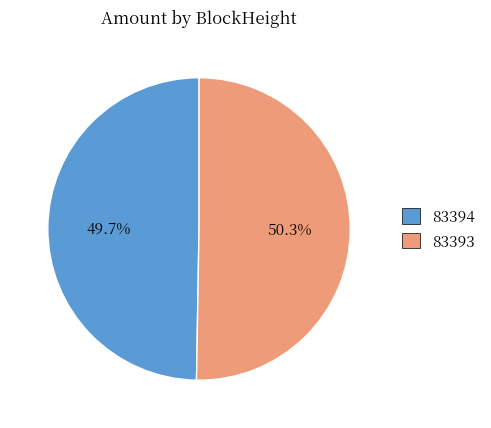

Is it true that 83393 is 95% of the pie?

False